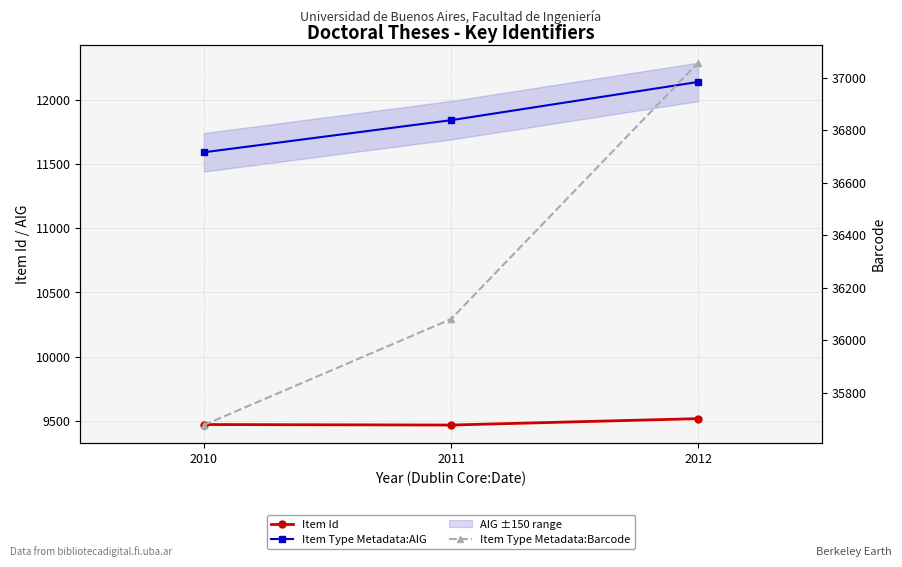

Which label corresponds to the smallest value in the chart?

2011